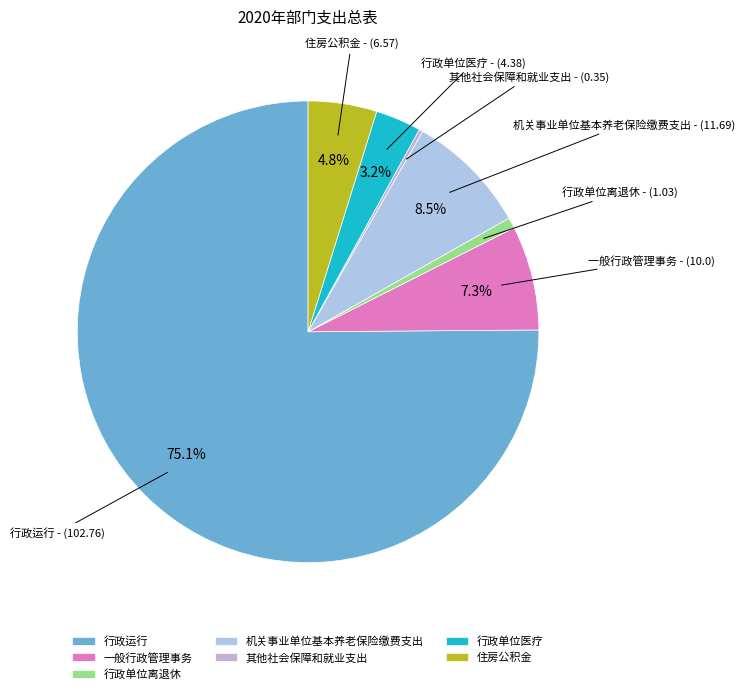

Is there any slice that represents more than half of the pie?

Yes